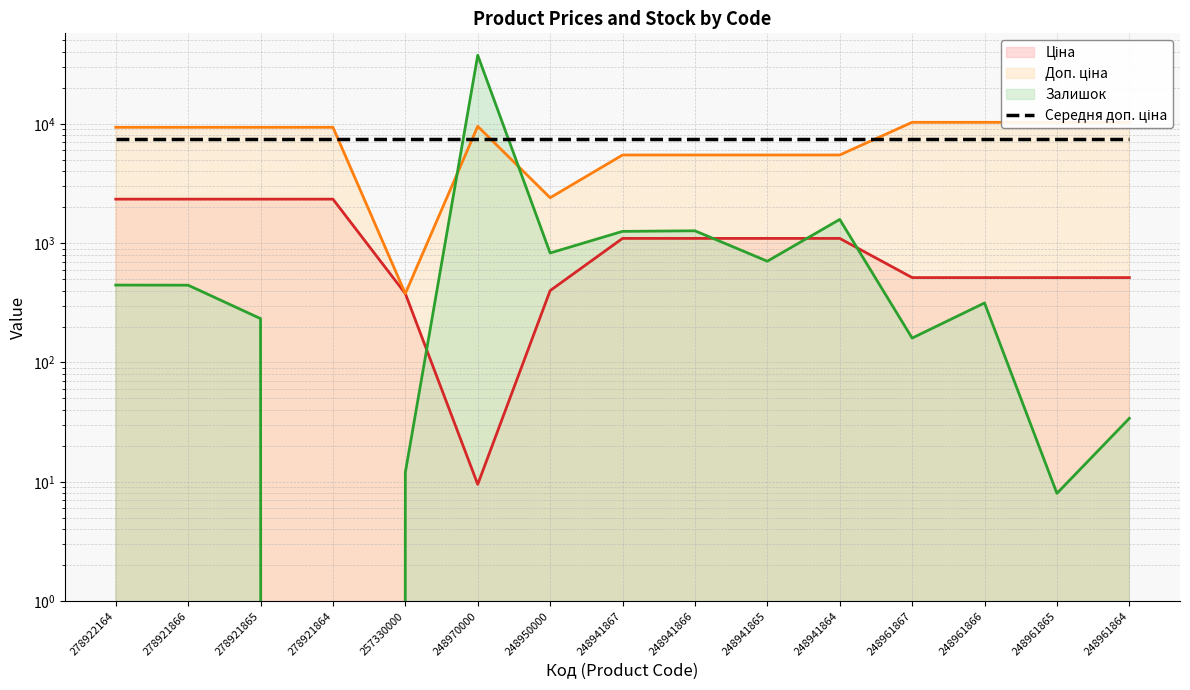

Where is Доп. ціна (line) nearest to the value 5330?

248941867